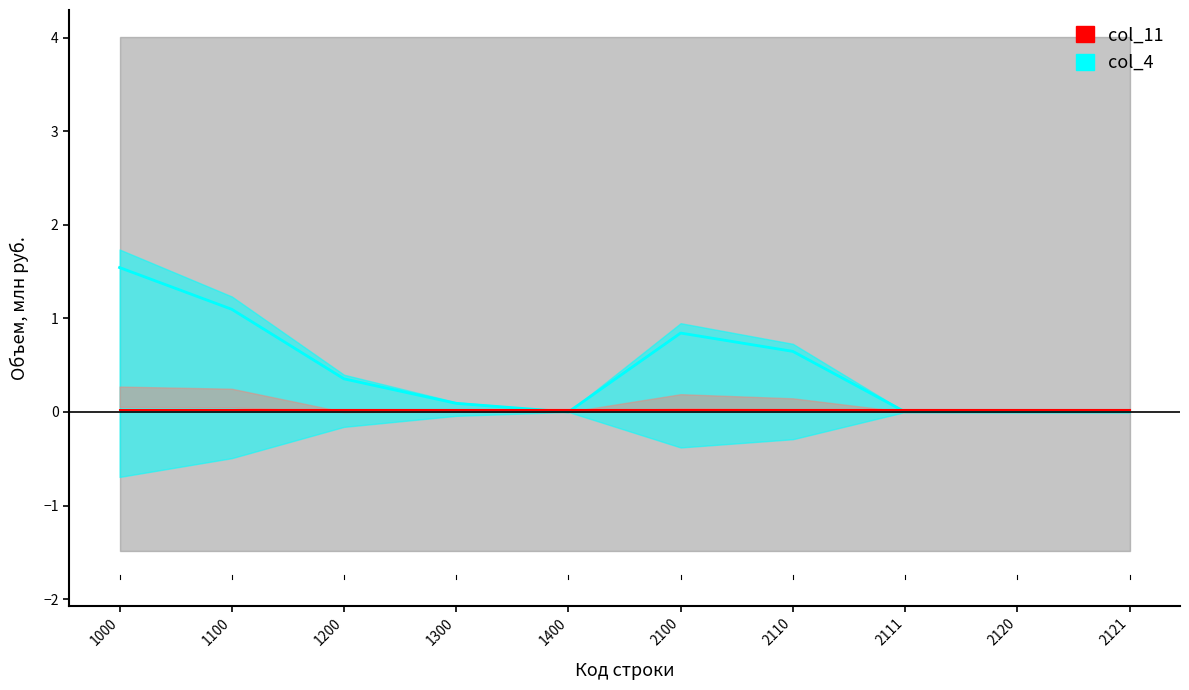

Is the value of col_4 line at 1000 greater than the value of col_11 line at 1400?

Yes